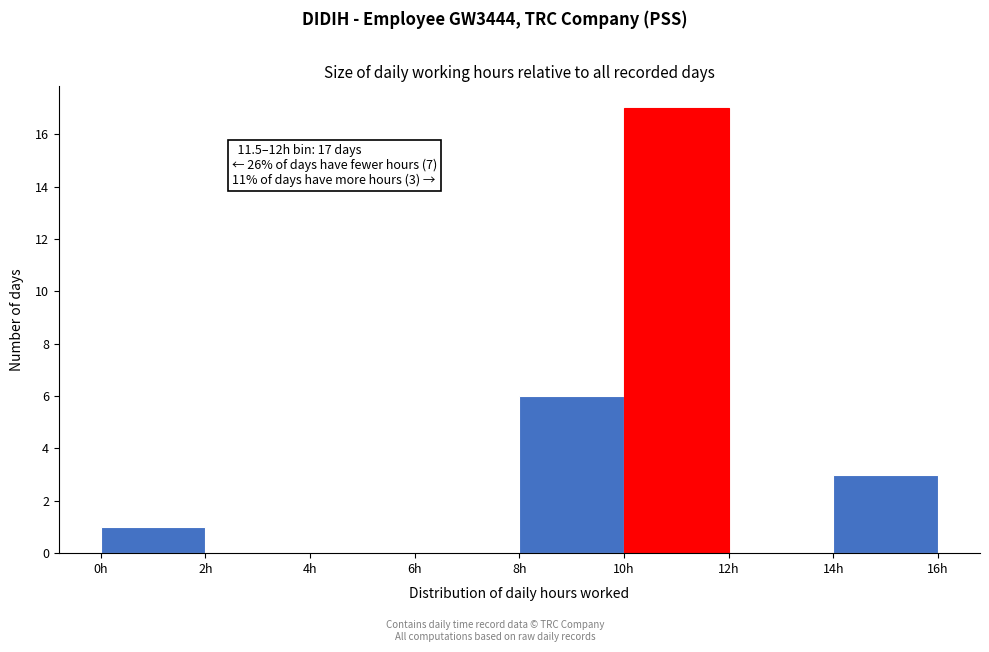

Which range on the x-axis has the tallest bar?

10 to 12